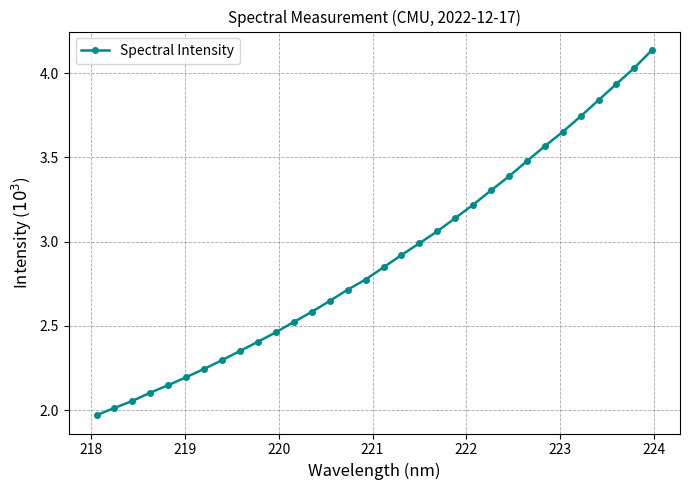

What is the sum of all values?

92.7